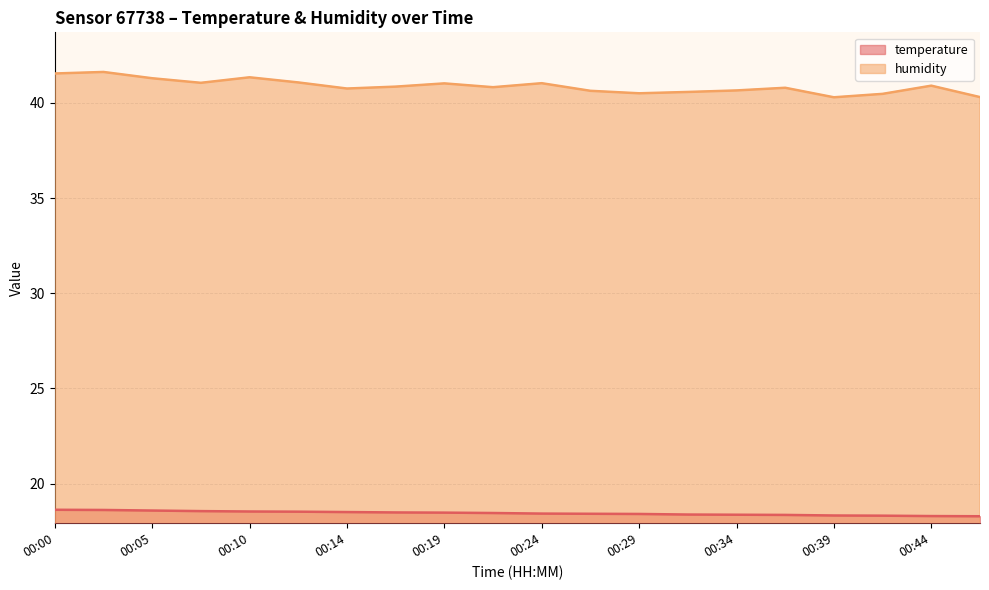

Between 00:07 and 00:17, which is larger?

00:07